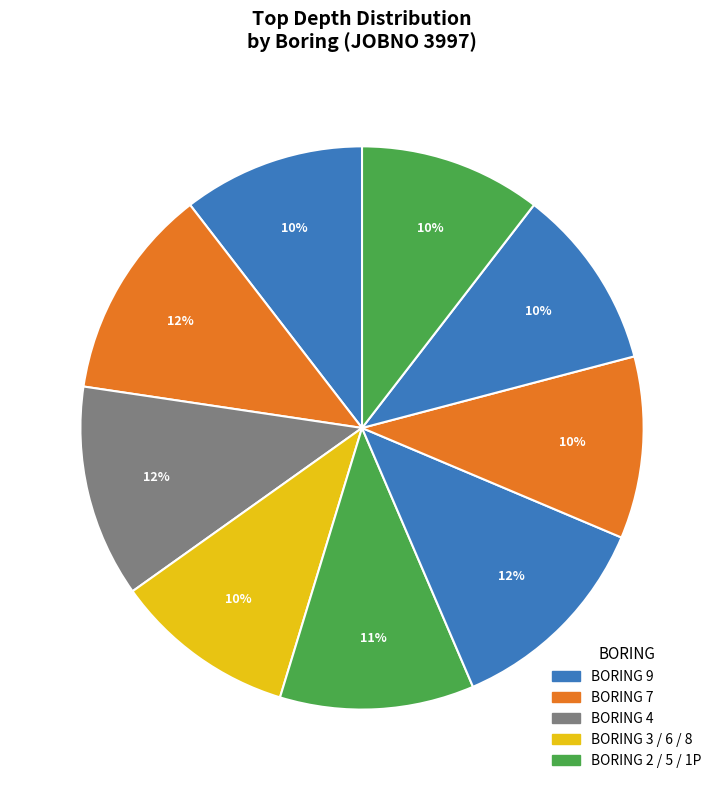

Which category has the smallest portion of the pie?

9